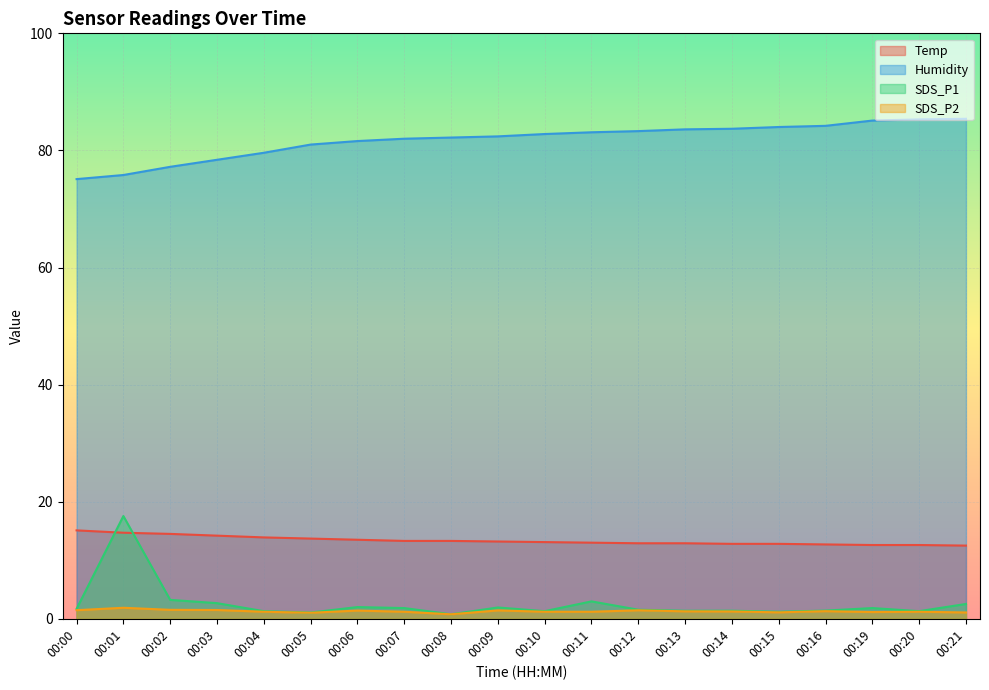

What is the value of the SDS_P1 point at the 16th from the left?

1.2